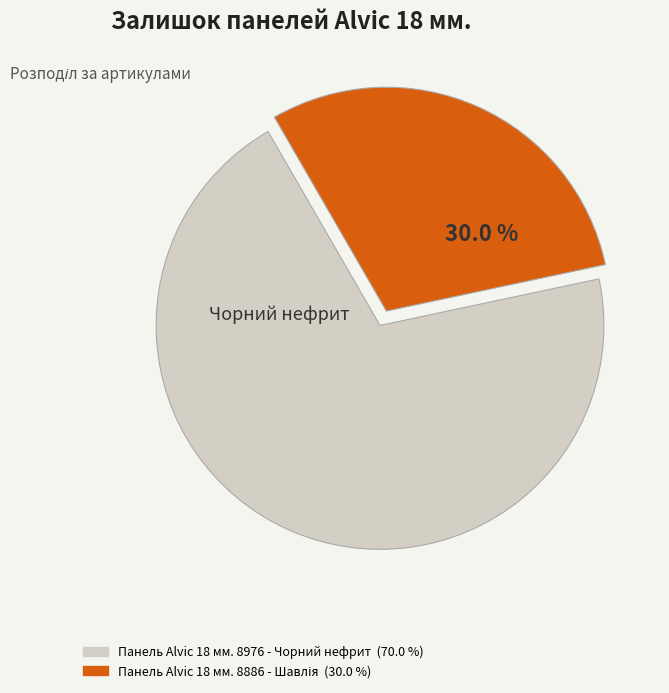

What is the majority slice?

Панель Alvic 18 мм. 8976 - Чорний нефрит